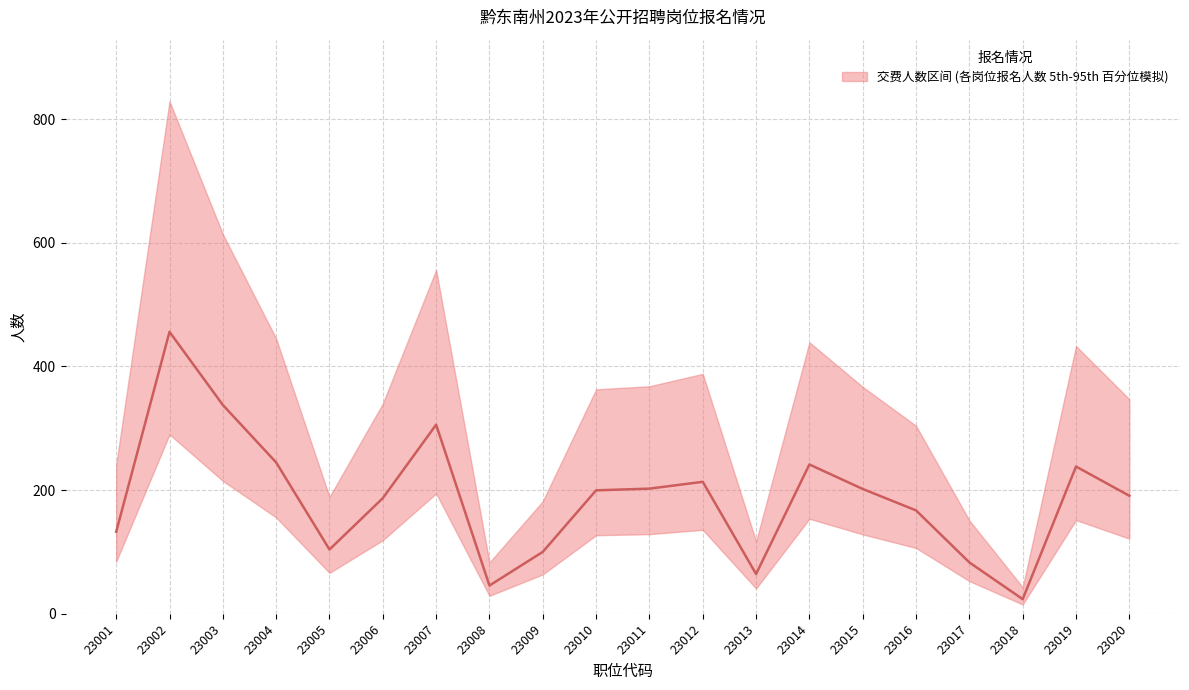

Does the chart have visible grid lines?

Yes